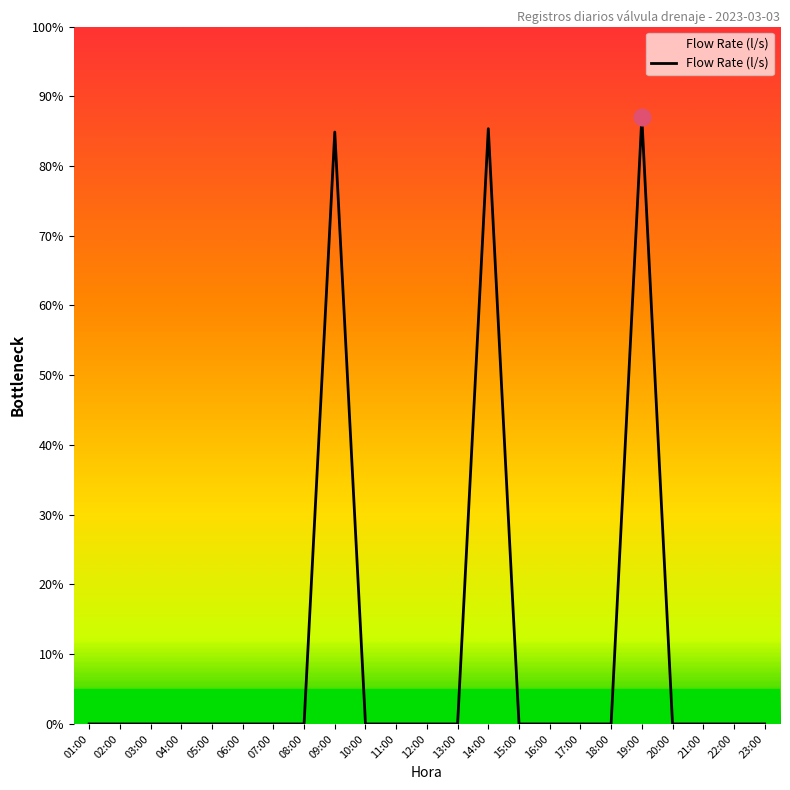

Rank the categories by value from highest to lowest.

19:00, 14:00, 09:00, 01:00, 02:00, 03:00, 04:00, 05:00, 06:00, 07:00, 08:00, 10:00, 11:00, 12:00, 13:00, 15:00, 16:00, 17:00, 18:00, 20:00, 21:00, 22:00, 23:00